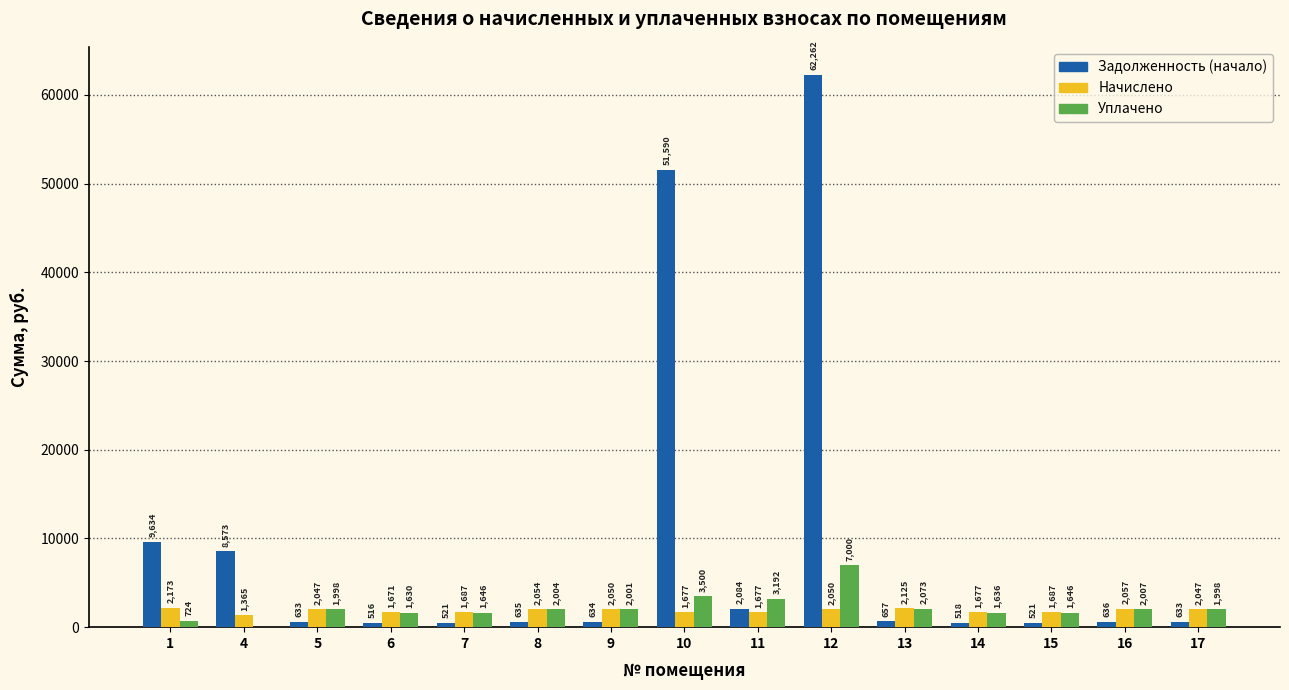

What is the total value across all series at 5?

4677.8